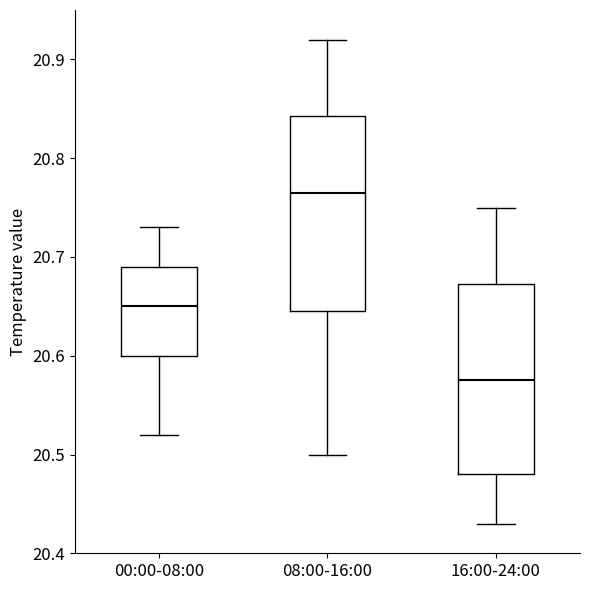

Where does the median line of the box for 16:00-24:00 sit on the y-axis? The values are not printed on the chart, so give them approximately, as read against the axis.

20.58